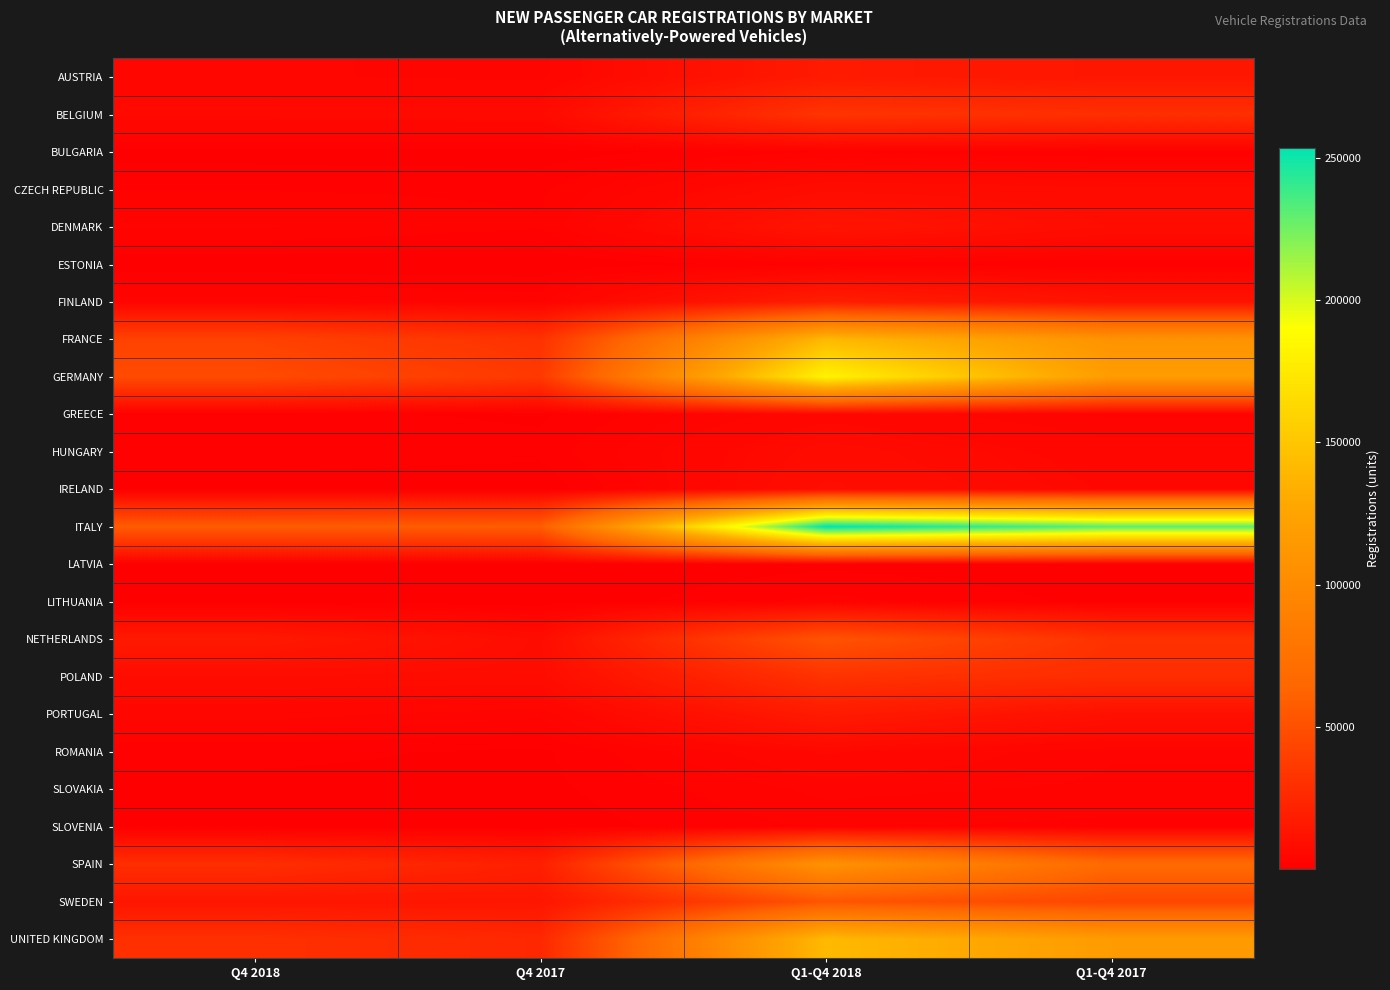

Reading left to right, what are all the values shown in this chart?

AUSTRIA: Q4 2018=4328	Q4 2017=3691	Q1-Q4 2018=16807	Q1-Q4 2017=14161
BELGIUM: Q4 2018=6604	Q4 2017=6912	Q1-Q4 2018=32740	Q1-Q4 2017=29597
BULGARIA: Q4 2018=634	Q4 2017=483	Q1-Q4 2018=2112	Q1-Q4 2017=1301
CZECH REPUBLIC: Q4 2018=2103	Q4 2017=1925	Q1-Q4 2018=8286	Q1-Q4 2017=7303
DENMARK: Q4 2018=3232	Q4 2017=2238	Q1-Q4 2018=13402	Q1-Q4 2017=8485
ESTONIA: Q4 2018=387	Q4 2017=245	Q1-Q4 2018=1693	Q1-Q4 2017=1271
FINLAND: Q4 2018=3545	Q4 2017=2836	Q1-Q4 2018=18724	Q1-Q4 2017=12003
FRANCE: Q4 2018=41172	Q4 2017=31223	Q1-Q4 2018=140481	Q1-Q4 2017=108318
GERMANY: Q4 2018=46560	Q4 2017=35734	Q1-Q4 2018=181944	Q1-Q4 2017=117989
GREECE: Q4 2018=1397	Q4 2017=951	Q1-Q4 2018=4980	Q1-Q4 2017=2906
HUNGARY: Q4 2018=2128	Q4 2017=1470	Q1-Q4 2018=7762	Q1-Q4 2017=4765
IRELAND: Q4 2018=221	Q4 2017=163	Q1-Q4 2018=8899	Q1-Q4 2017=5383
ITALY: Q4 2018=57039	Q4 2017=58162	Q1-Q4 2018=253594	Q1-Q4 2017=230190
LATVIA: Q4 2018=282	Q4 2017=148	Q1-Q4 2018=824	Q1-Q4 2017=408
LITHUANIA: Q4 2018=550	Q4 2017=229	Q1-Q4 2018=2494	Q1-Q4 2017=767
NETHERLANDS: Q4 2018=16175	Q4 2017=8301	Q1-Q4 2018=52168	Q1-Q4 2017=31165
POLAND: Q4 2018=8409	Q4 2017=7970	Q1-Q4 2018=31691	Q1-Q4 2017=28334
PORTUGAL: Q4 2018=4638	Q4 2017=3371	Q1-Q4 2018=16988	Q1-Q4 2017=10526
ROMANIA: Q4 2018=1438	Q4 2017=904	Q1-Q4 2018=5809	Q1-Q4 2017=3237
SLOVAKIA: Q4 2018=798	Q4 2017=814	Q1-Q4 2018=3439	Q1-Q4 2017=2905
SLOVENIA: Q4 2018=527	Q4 2017=497	Q1-Q4 2018=2317	Q1-Q4 2017=1843
SPAIN: Q4 2018=29193	Q4 2017=20099	Q1-Q4 2018=108420	Q1-Q4 2017=67918
SWEDEN: Q4 2018=13666	Q4 2017=13771	Q1-Q4 2018=53025	Q1-Q4 2017=43700
UNITED KINGDOM: Q4 2018=30261	Q4 2017=25136	Q1-Q4 2018=141270	Q1-Q4 2017=116893